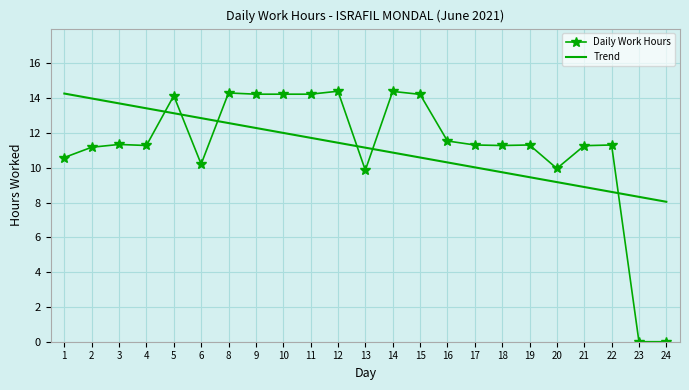

Where does the Trend series first go above 11?

1